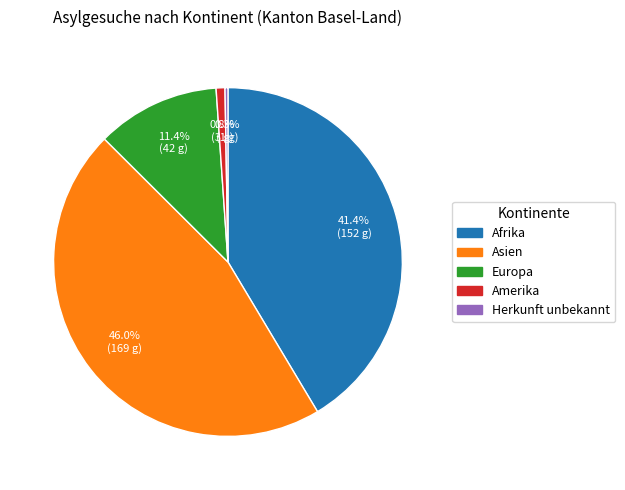

Which slice is the largest?

Asien